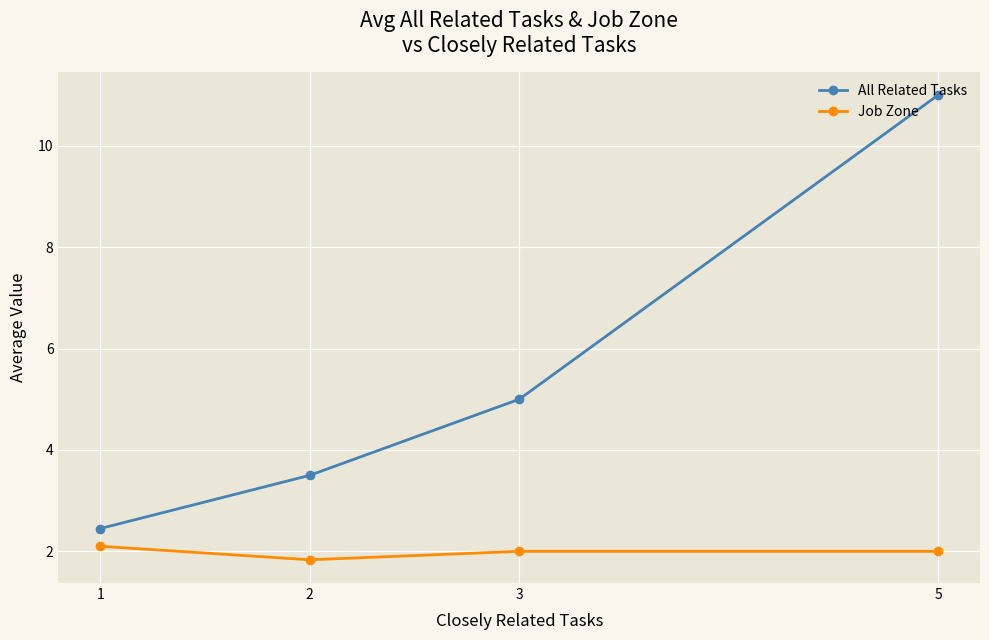

What is the total value across all series at 3?

7.0